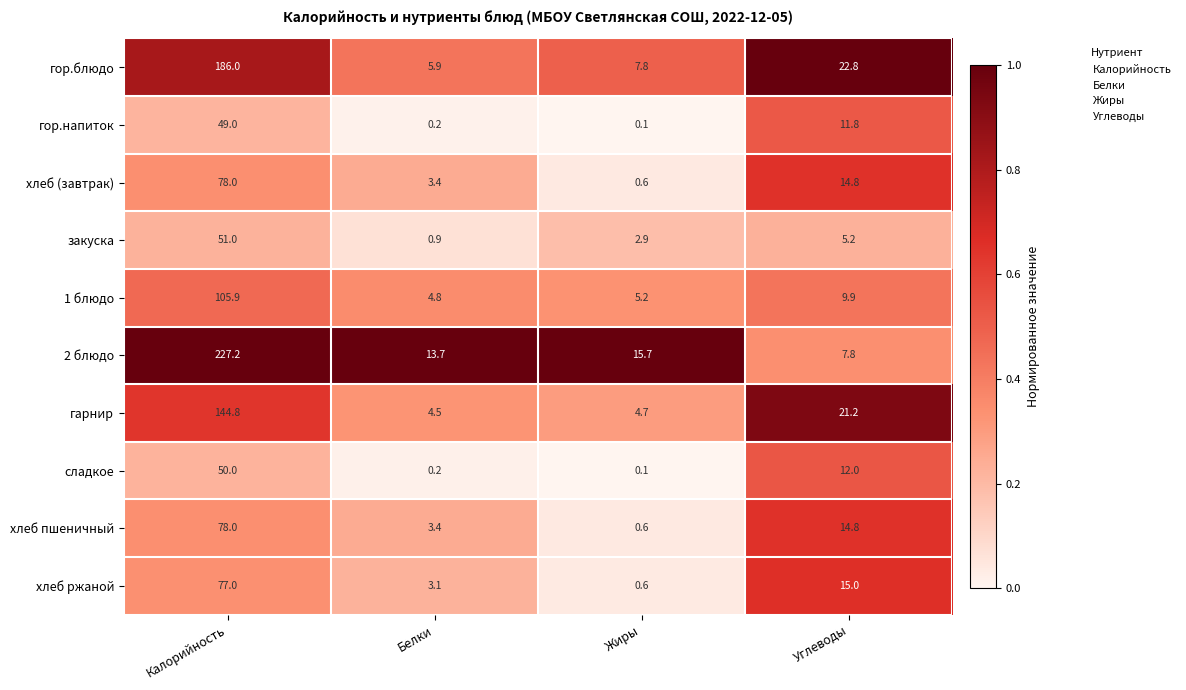

What is the difference between the highest and lowest values at Углеводы?

17.6